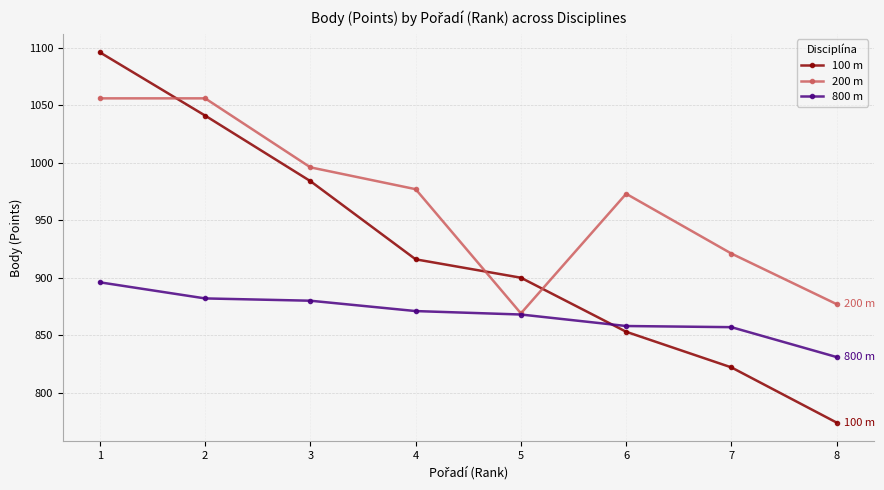

At which label does 100 m first exceed 916?

1